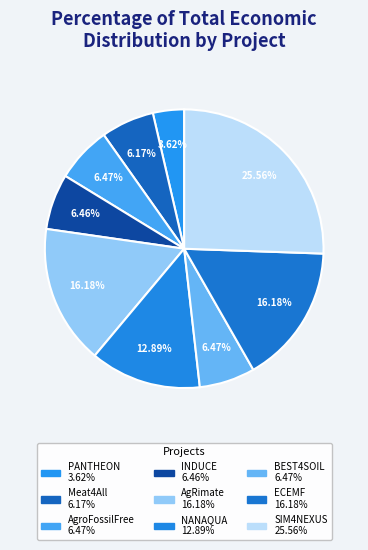

Is there any slice that represents more than half of the pie?

No